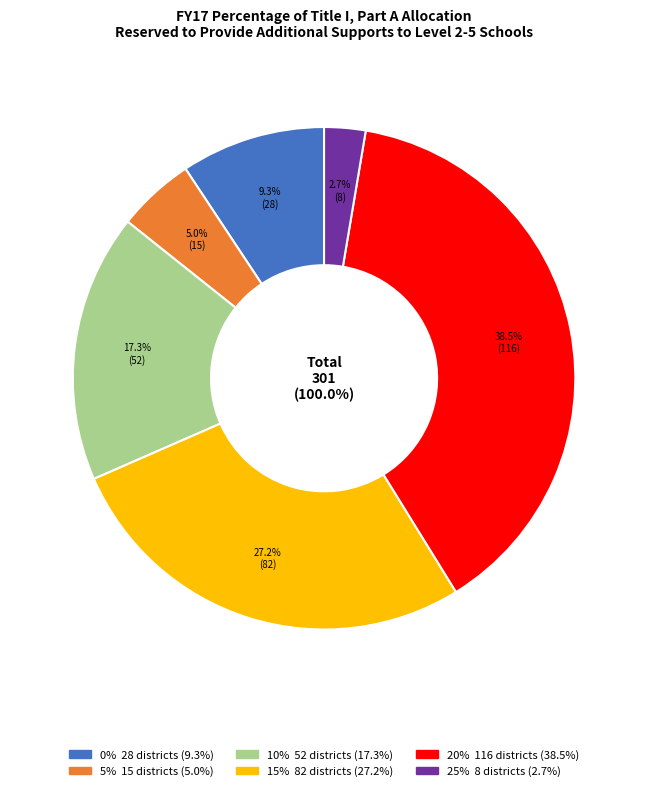

Which slice is the largest?

20%